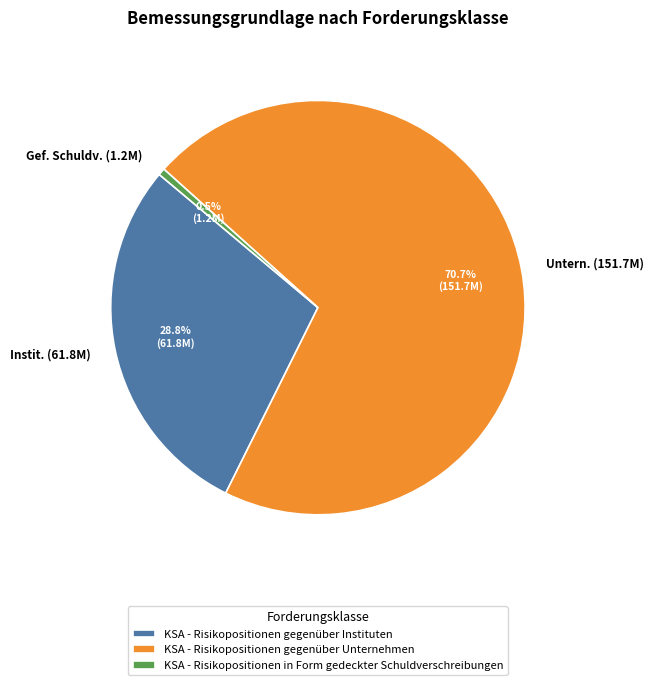

Which slice is the smallest?

KSA - Risikopositionen in Form gedeckter Schuldverschreibungen